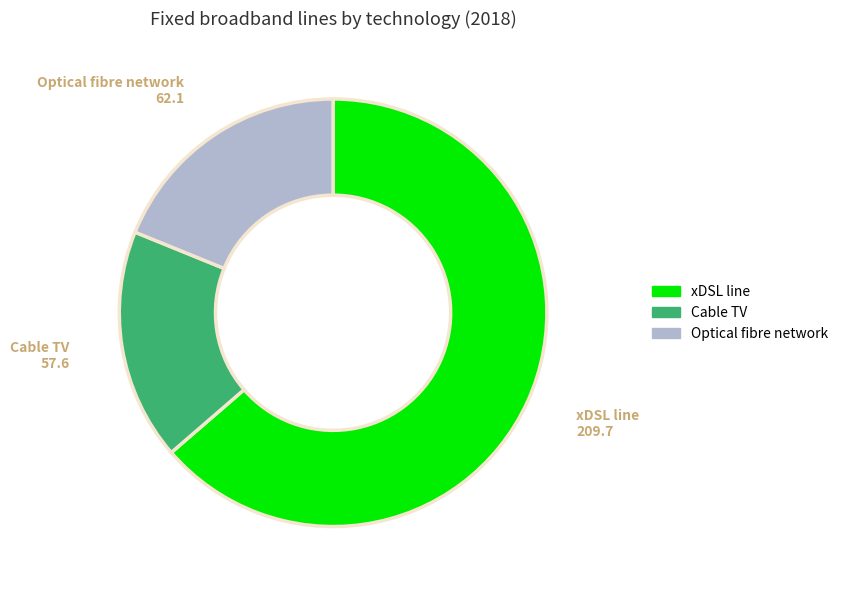

Is there any slice that represents more than half of the pie?

Yes